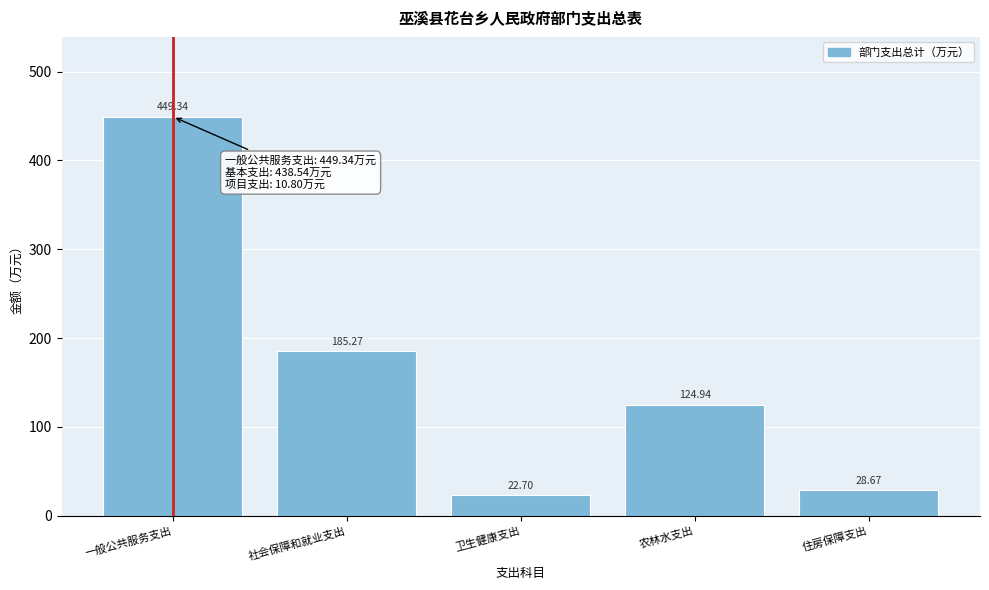

What is the sum of the values at 社会保障和就业支出 and 一般公共服务支出?

634.6